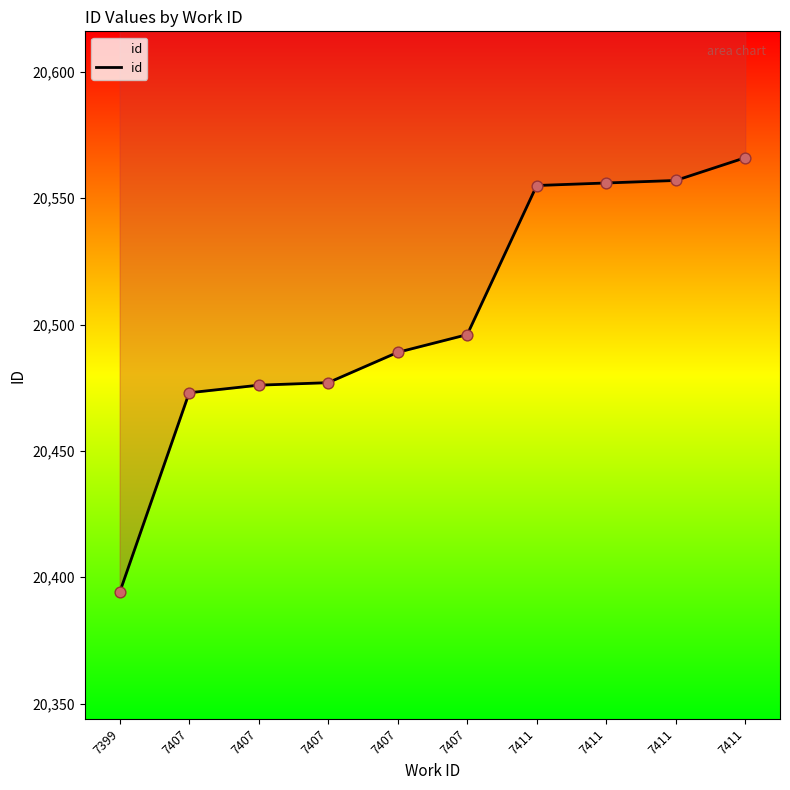

What is the change in value from 7407 to 7411?

+89